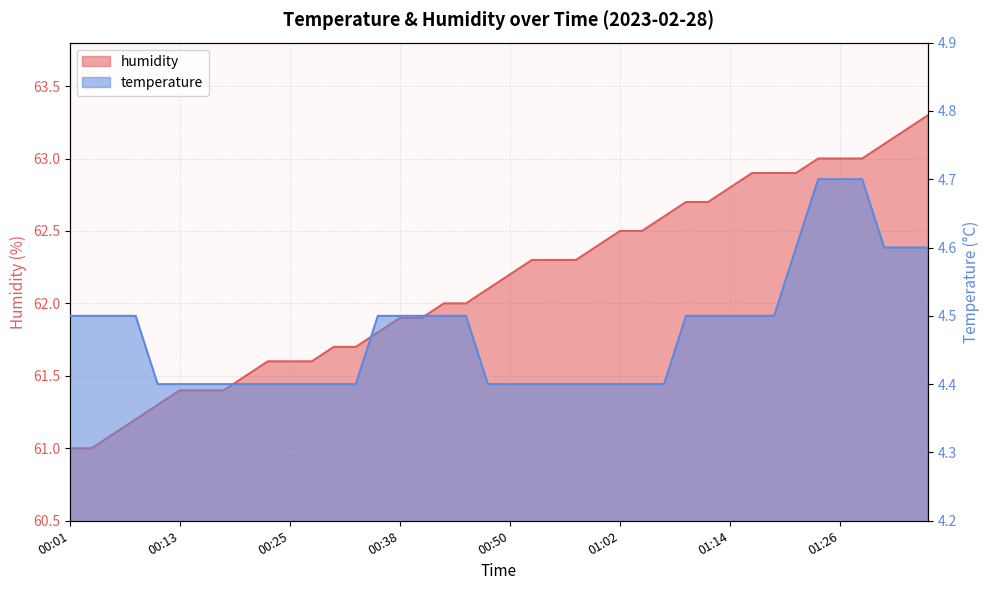

List the series in order of their overall mean, highest first.

humidity, temperature